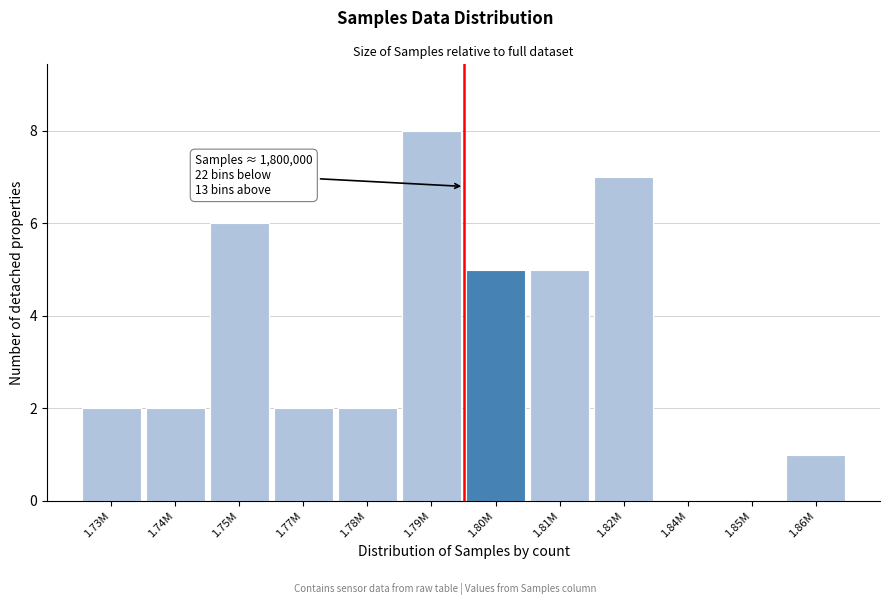

Reading left to right, transcribe all the data shown in this chart.

1.73M=2	1.74M=2	1.75M=6	1.77M=2	1.78M=2	1.79M=8	1.80M=5	1.81M=5	1.82M=7	1.84M=0	1.85M=0	1.86M=1